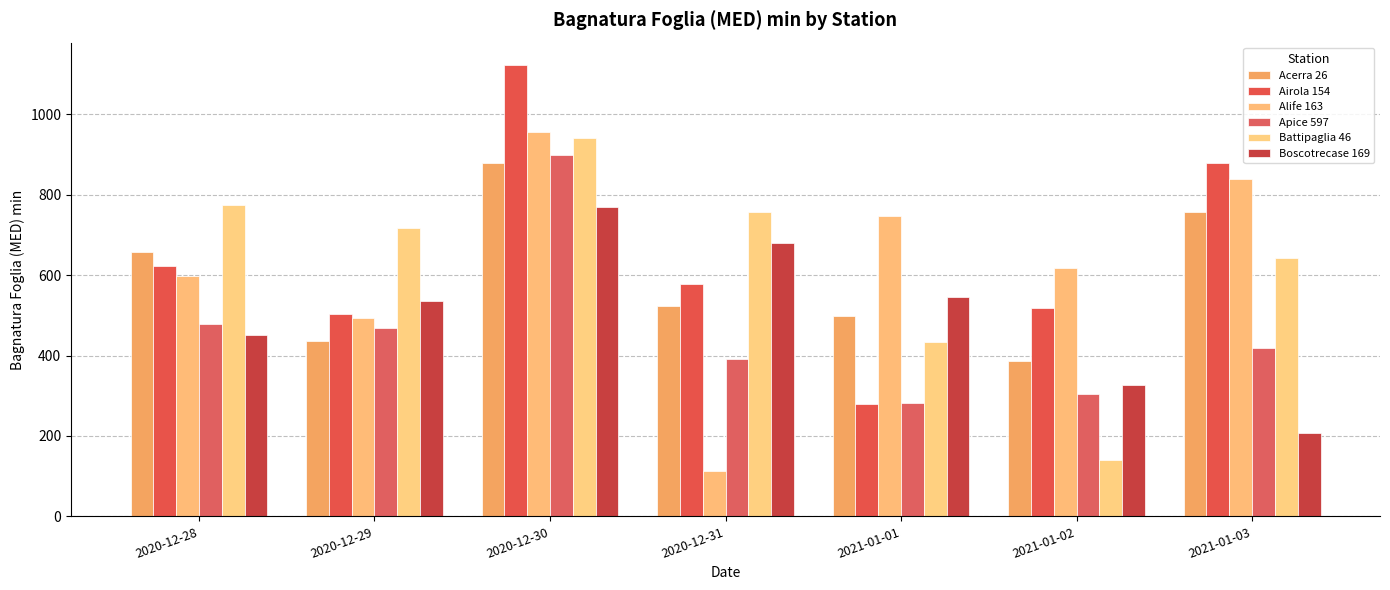

What are all the series names shown in the legend?

Acerra 26, Airola 154, Alife 163, Apice 597, Battipaglia 46, Boscotrecase 169